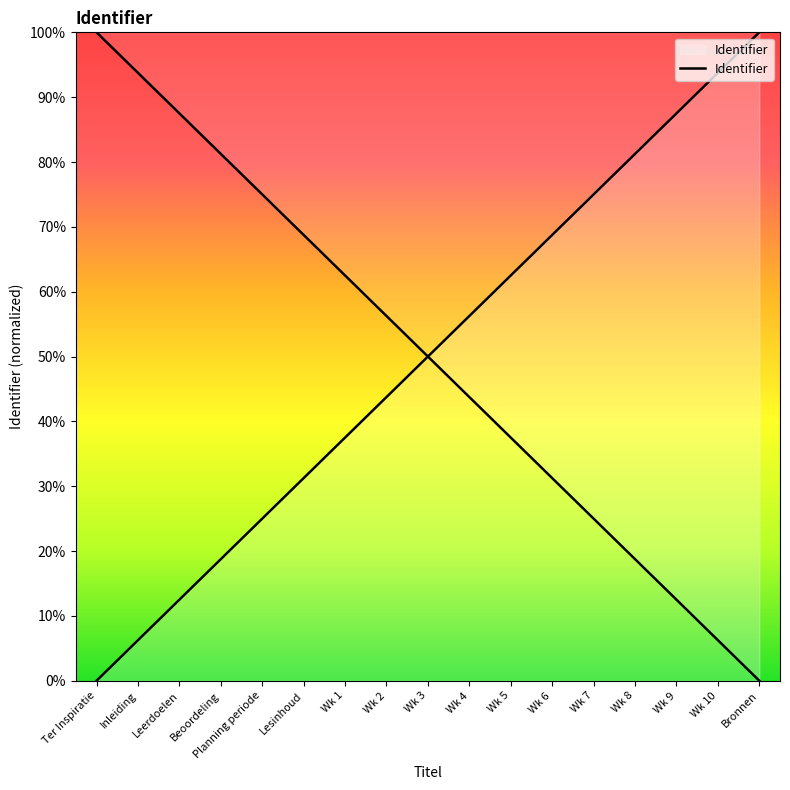

How many data points are less than 50?

8